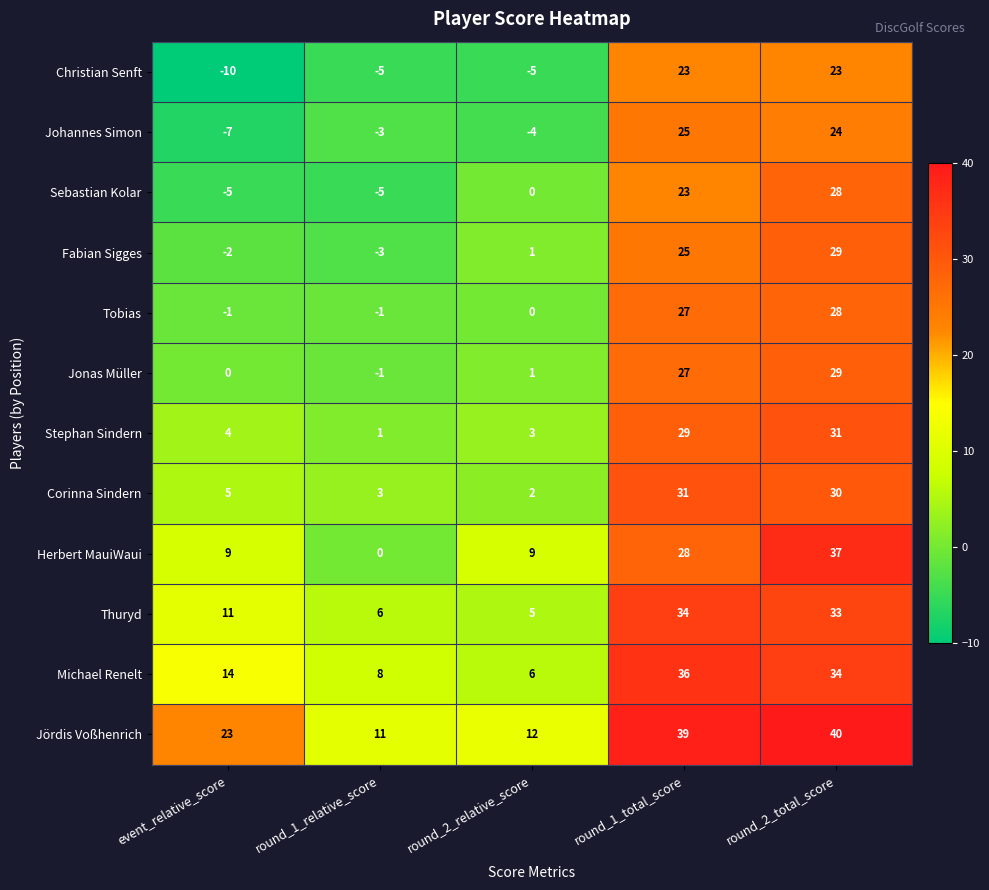

Where is Sebastian Kolar nearest to the value 11?

round_2_relative_score